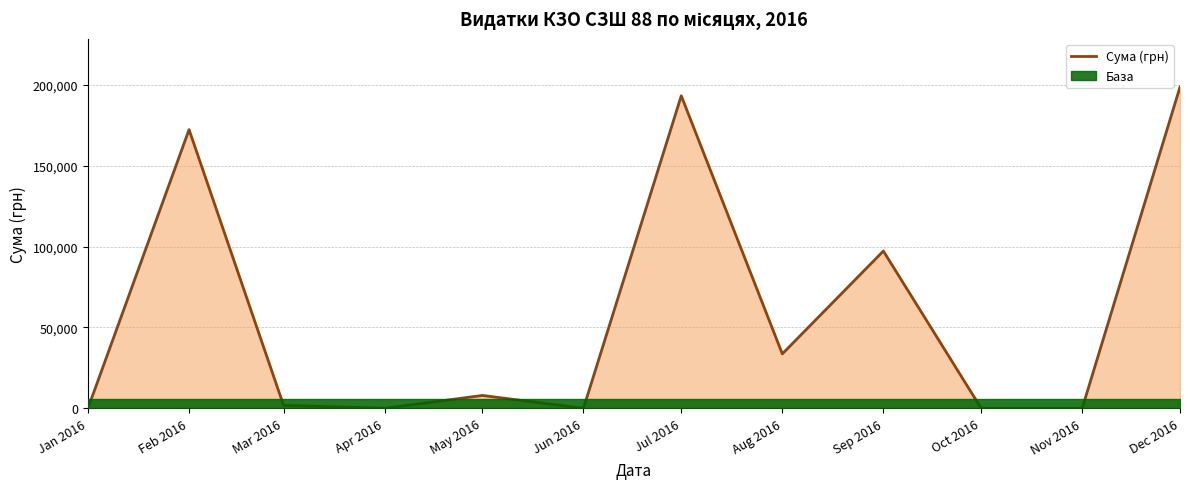

Where is the first local maximum?

Feb 2016